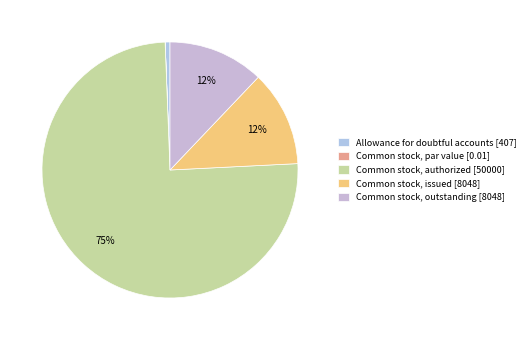

Count the number of slices in the pie.

5